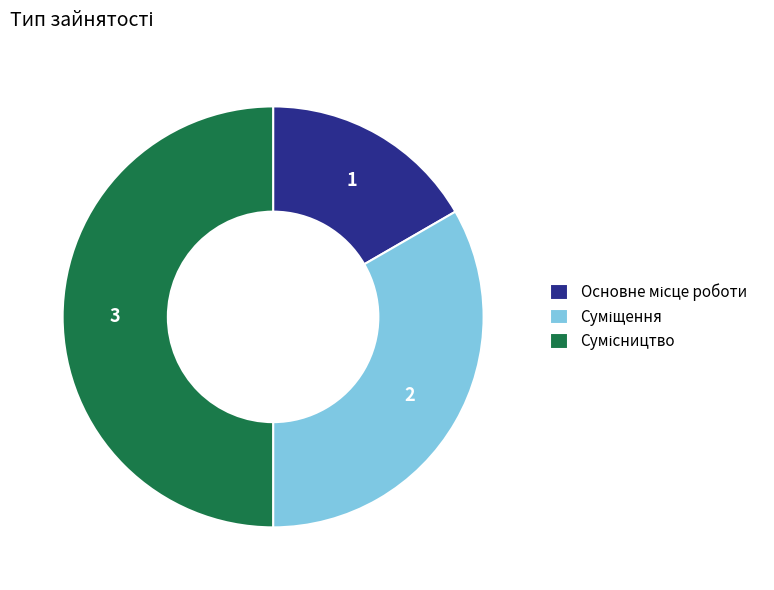

What portion of the pie excludes Суміщення?

66.7%